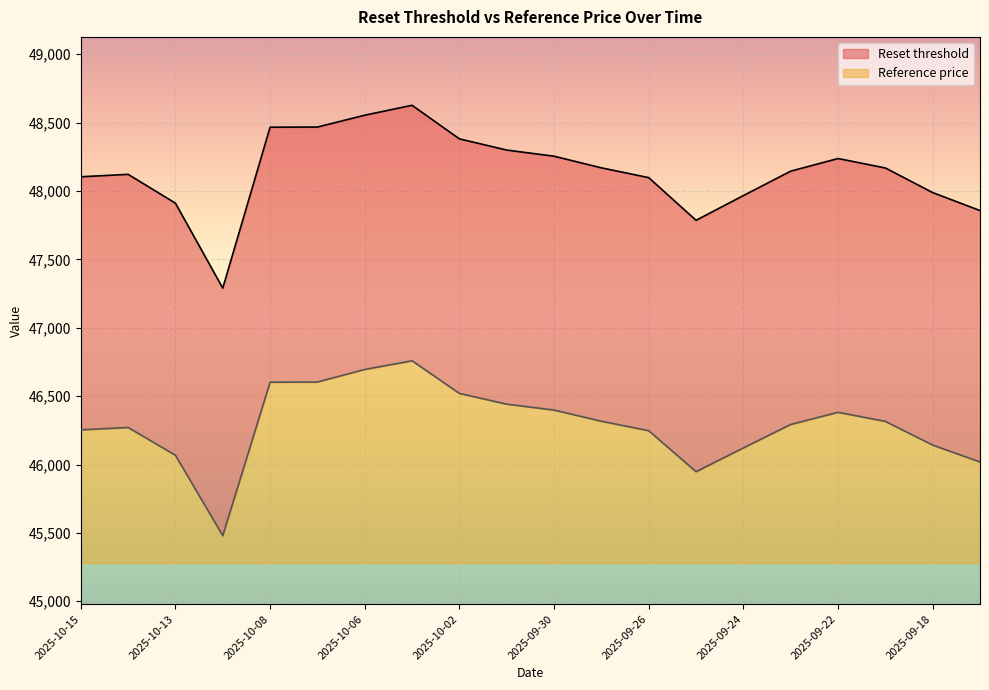

Does the chart display data point markers on the line(s)?

No